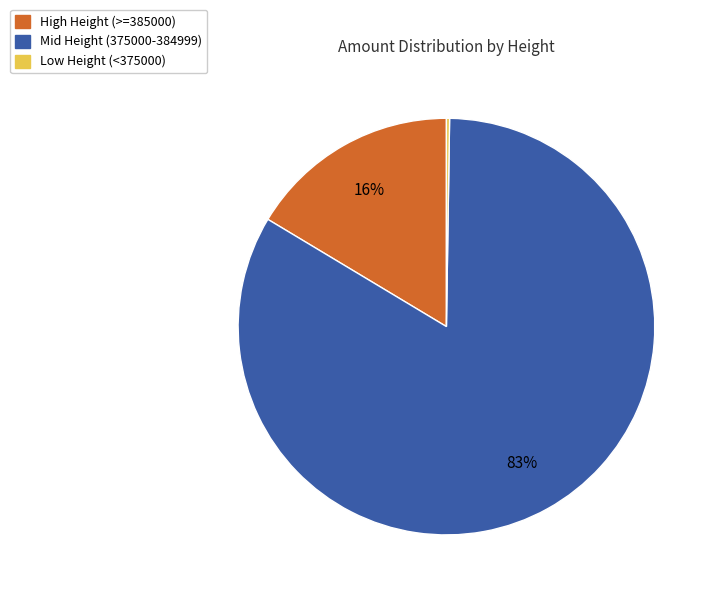

To the nearest percent, what is the average slice percentage?

33%